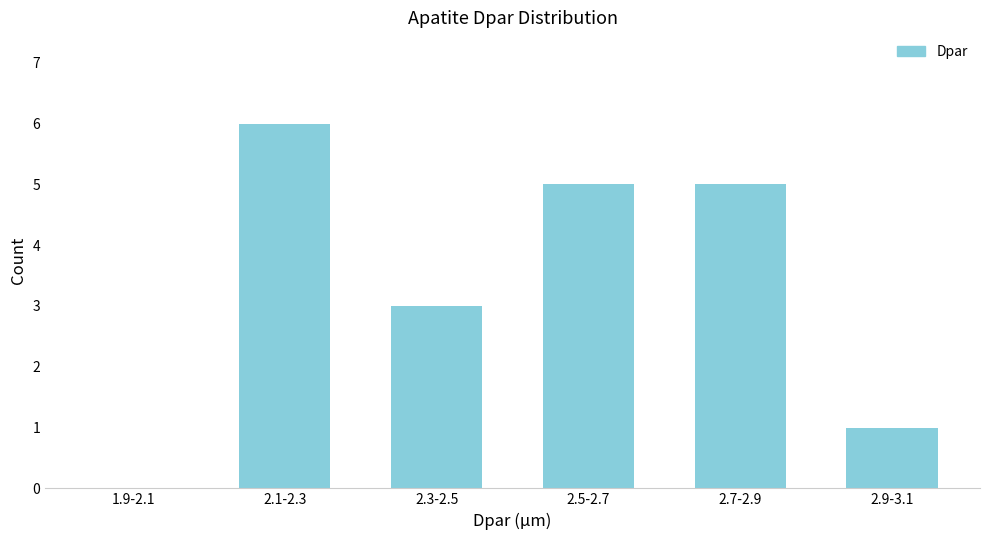

Reading left to right, extract all data points from this chart.

1.9-2.1=0	2.1-2.3=6	2.3-2.5=3	2.5-2.7=5	2.7-2.9=5	2.9-3.1=1